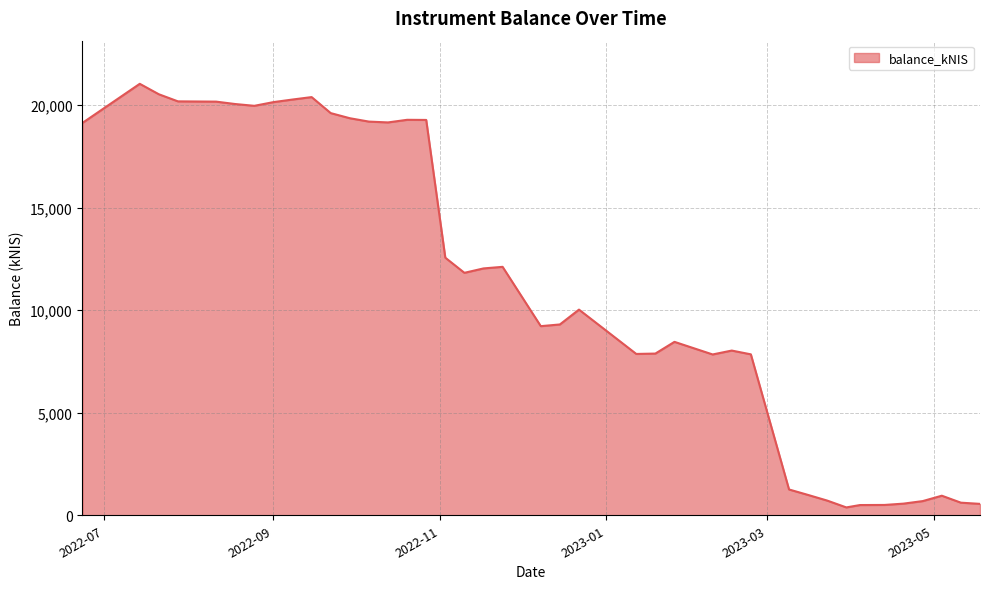

What is the maximum value shown in the chart?

21032.8